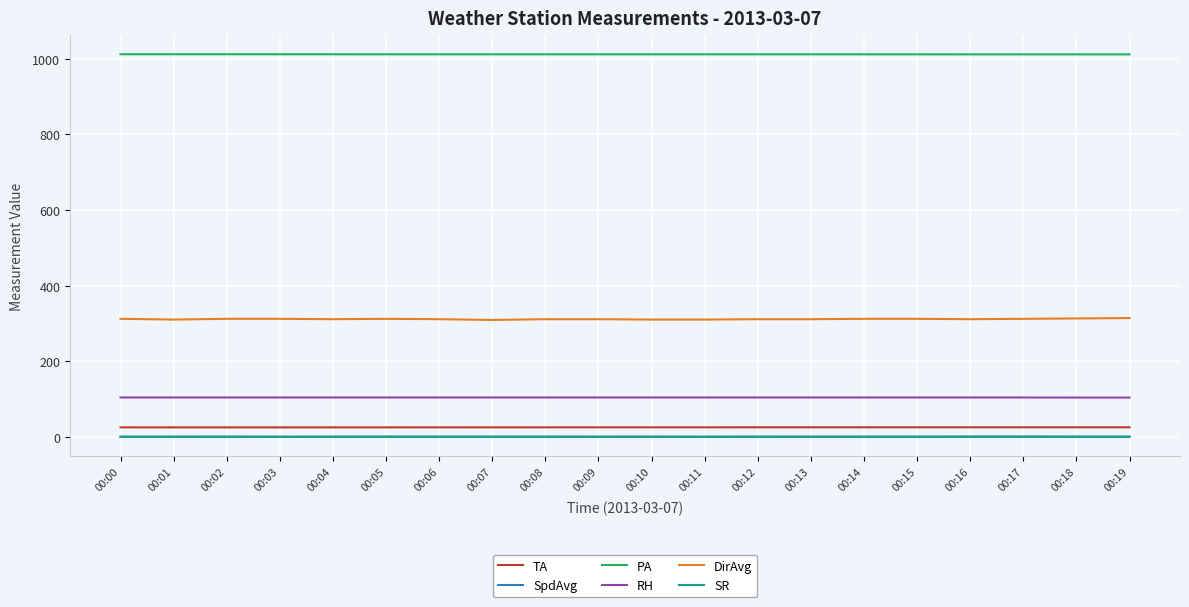

True or false: TA and RH cross at least once.

False